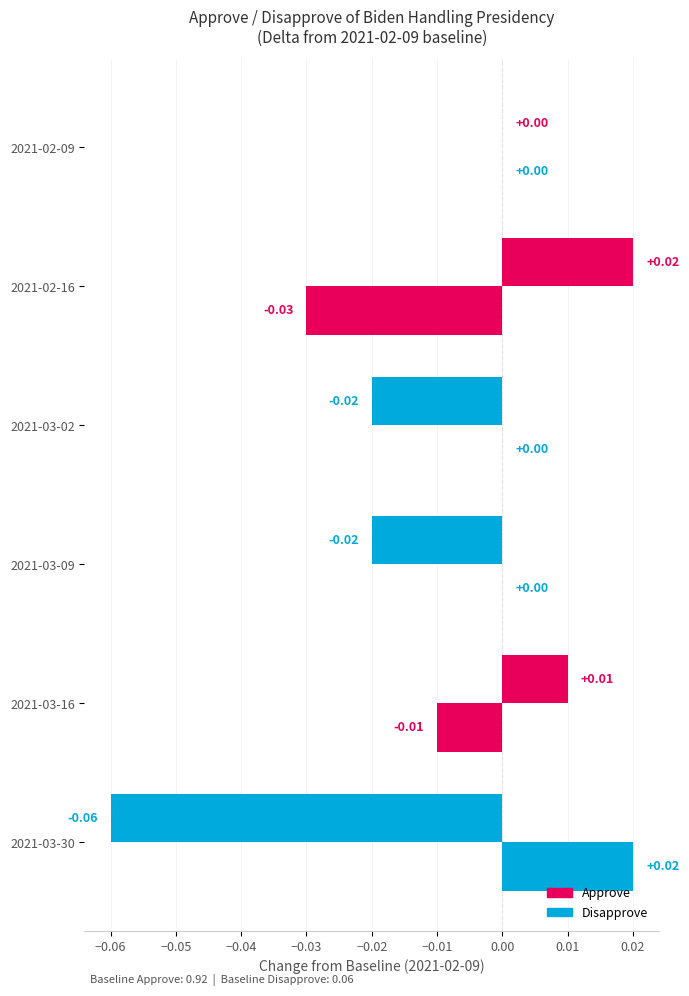

Is it true that Disapprove equals 0.1 at 2021-02-09?

True